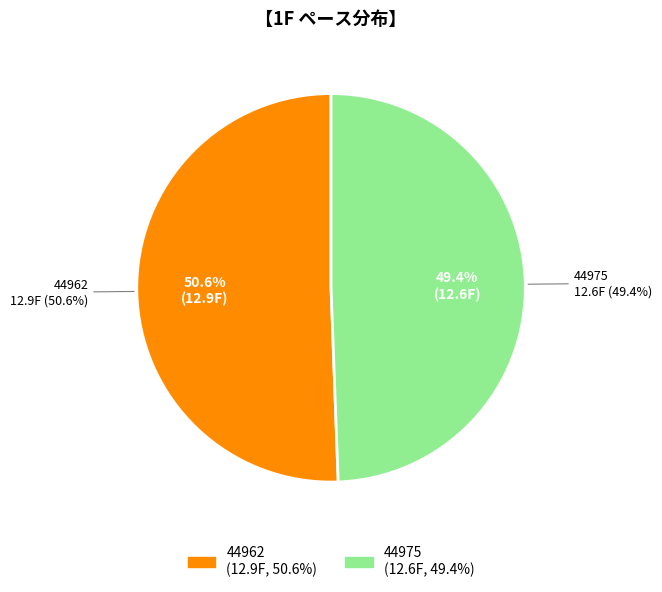

Is it true that 44975 is 49% of the pie?

True